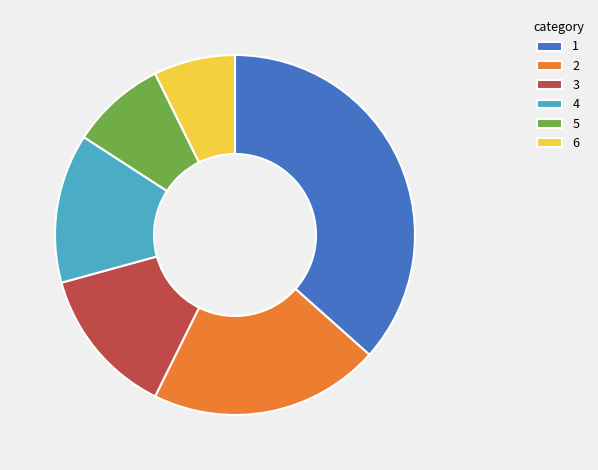

Does 5 account for over 50% of the chart?

No